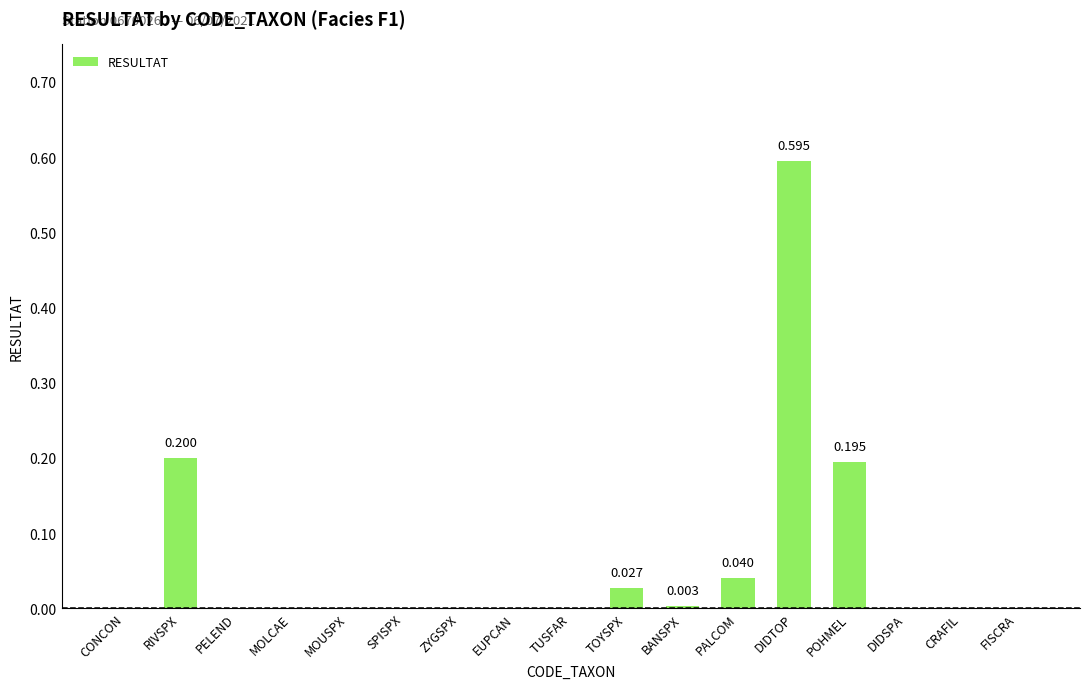

Does the chart contain stacked bars?

No